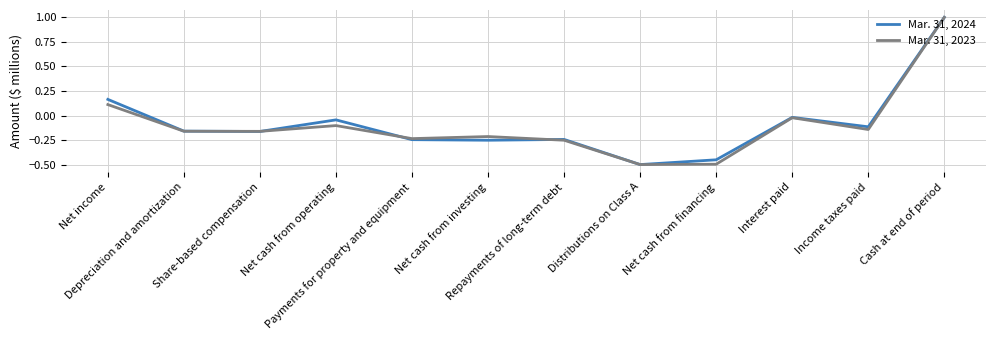

List the series in order of their overall mean, highest first.

Mar. 31, 2024, Mar. 31, 2023